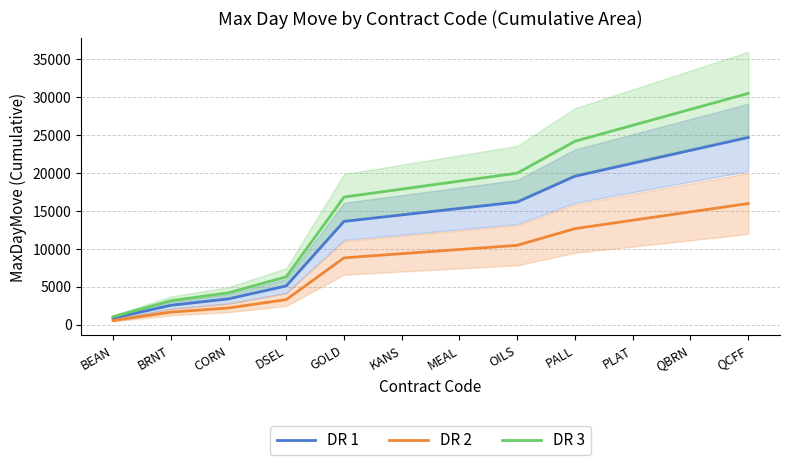

Which series has the largest total across all categories?

DR 3